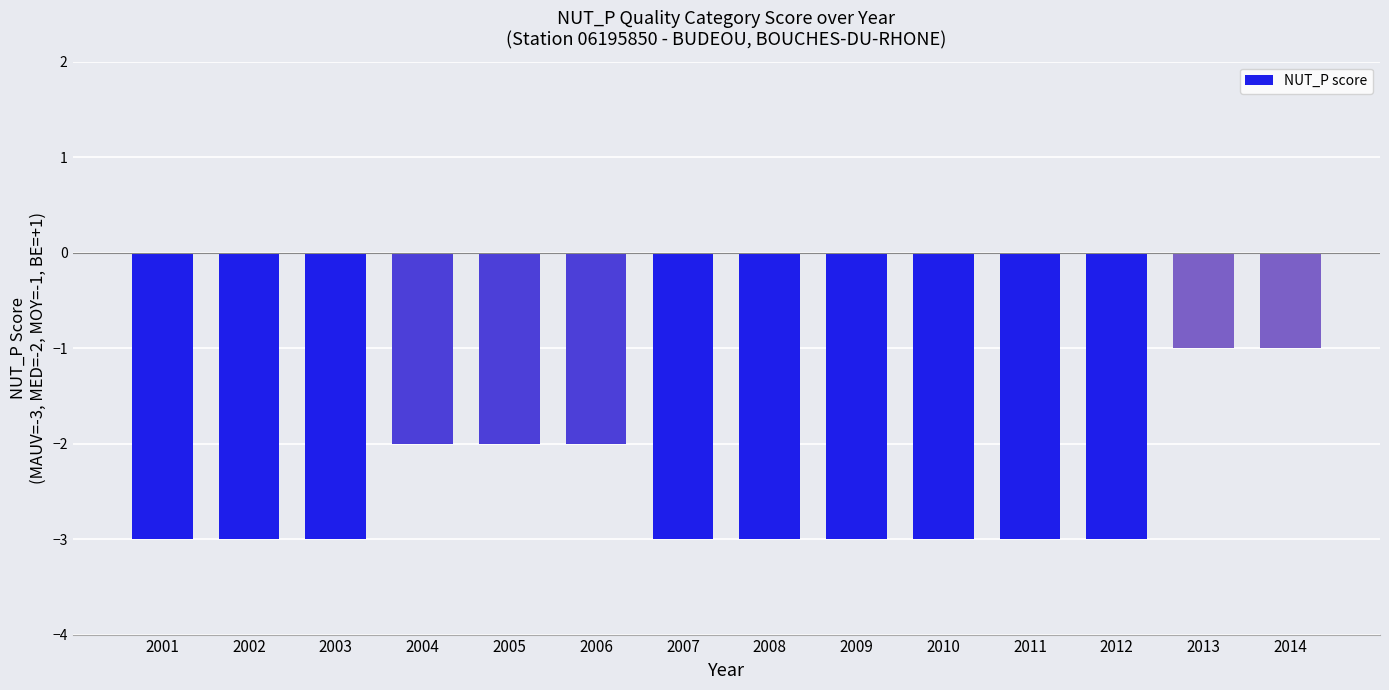

Count the values in the range -3 to -2.

12